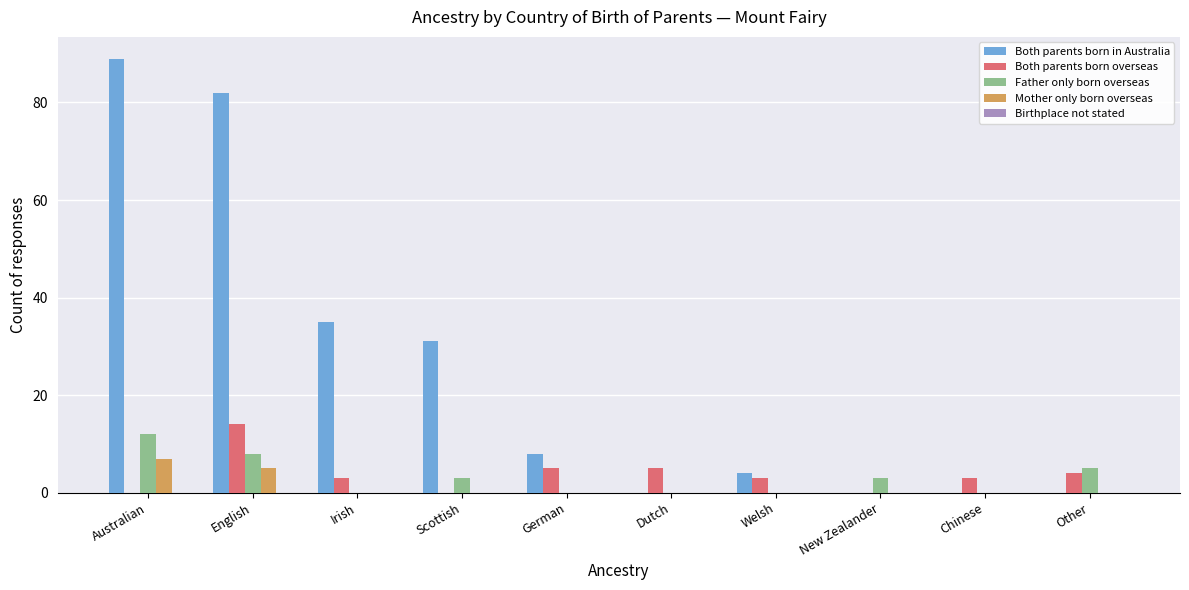

Are the bars horizontal?

No